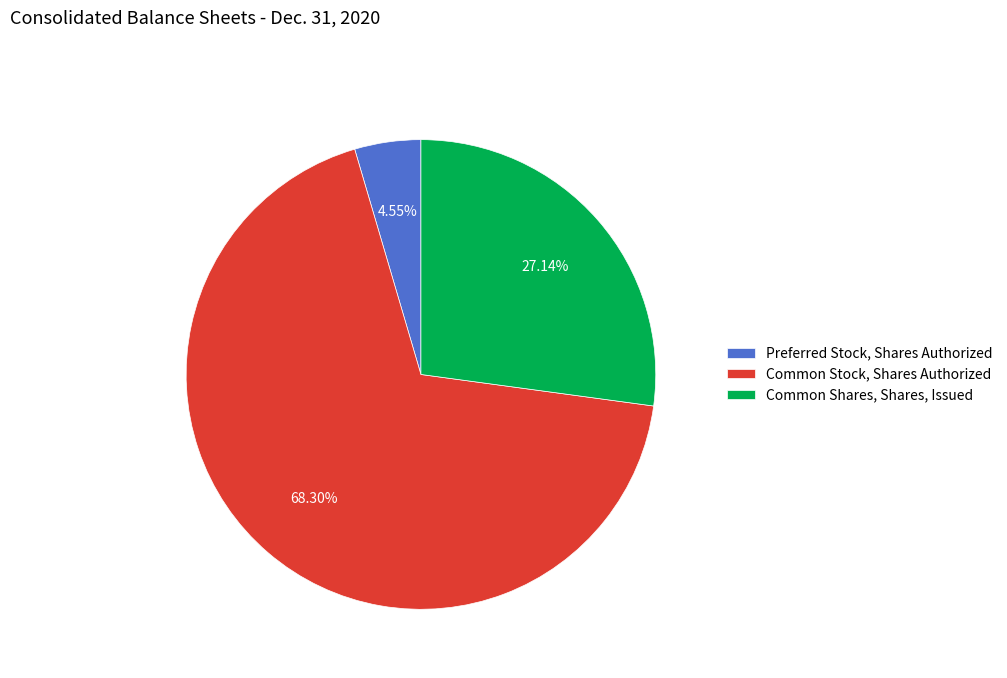

Approximately how many times larger is the value at Common Stock, Shares Authorized compared to Preferred Stock, Shares Authorized?

15.0